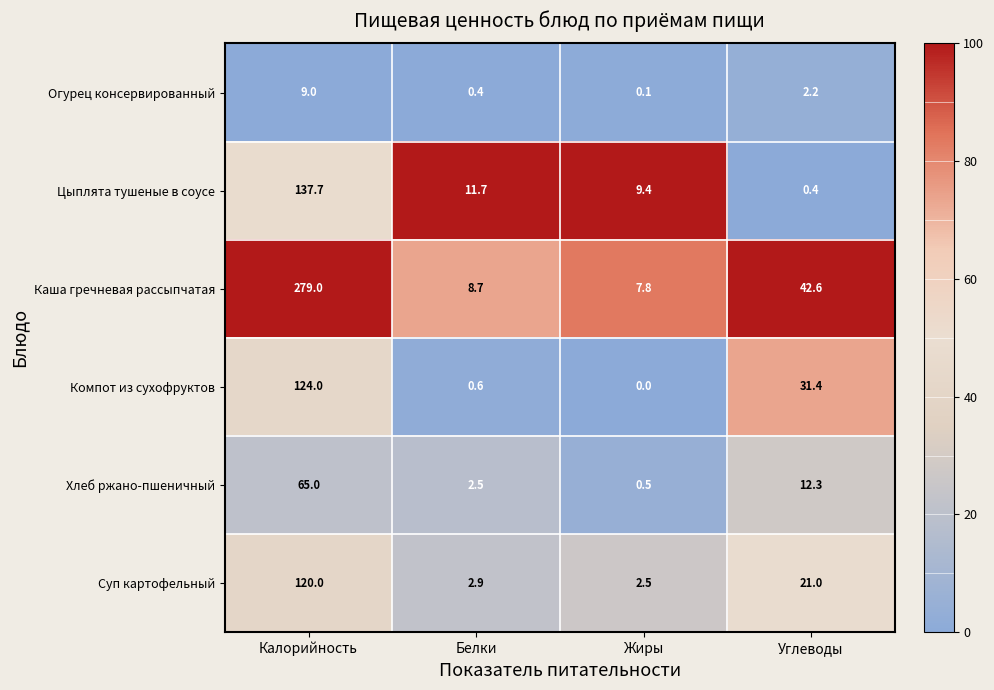

Count the number of data series in this chart.

6